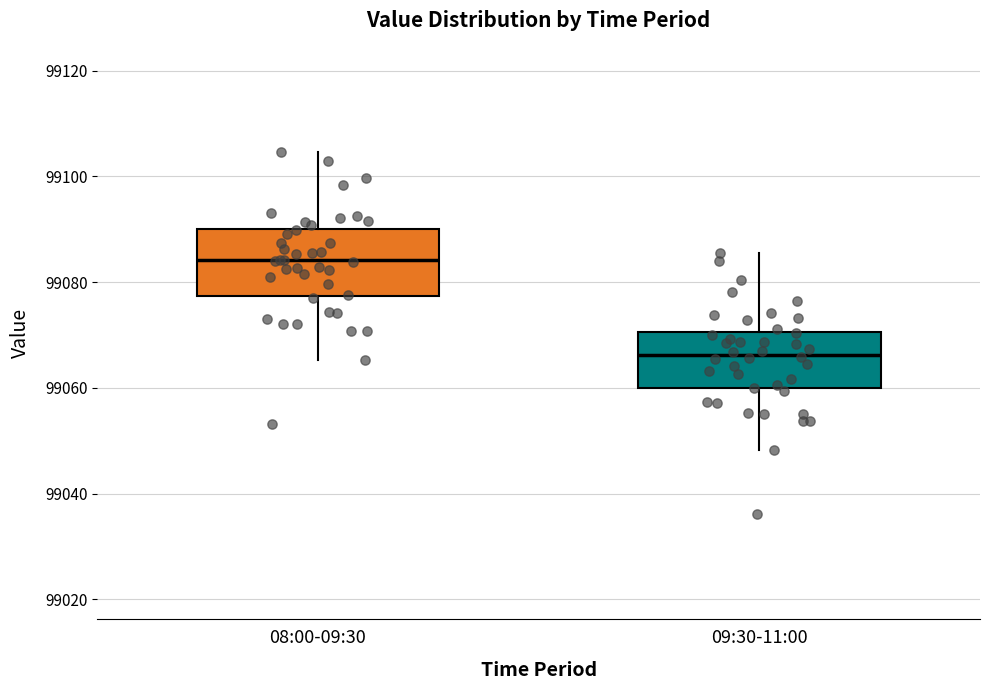

Where does the lower whisker of the box for 08:00-09:30 end on the y-axis? The values are not printed on the chart, so give them approximately, as read against the axis.

99066